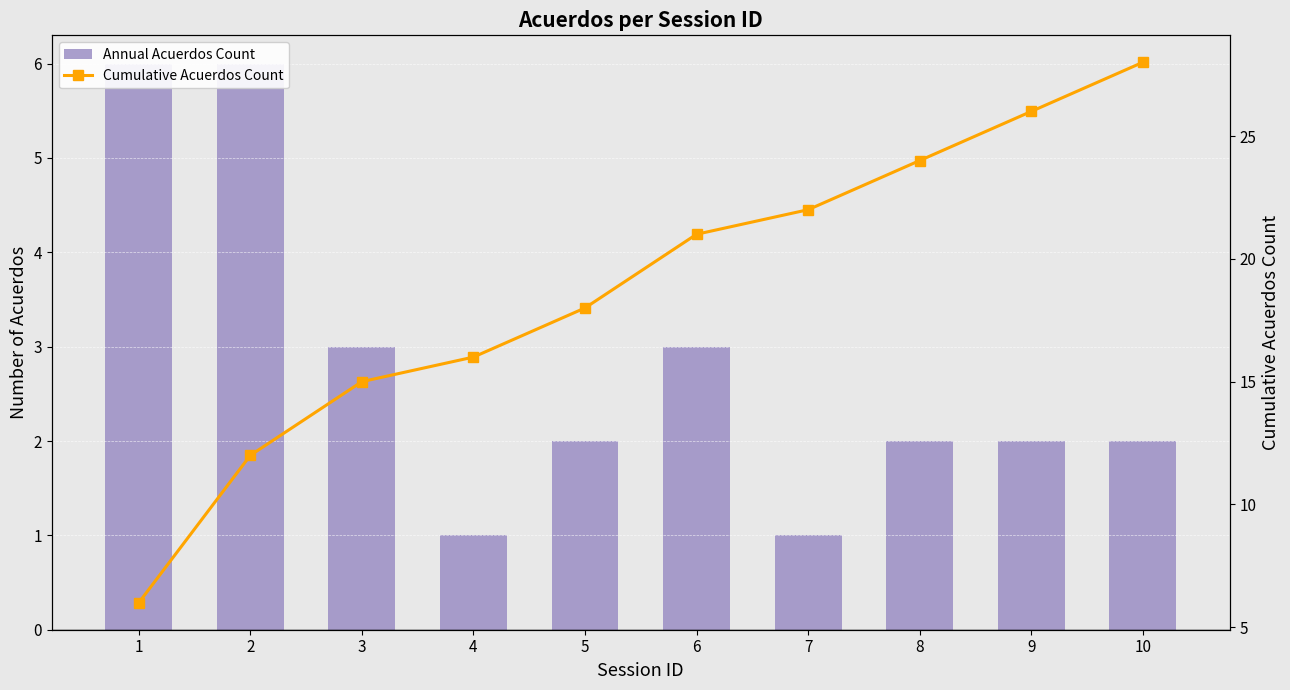

What is the total value across all series at 2?

18